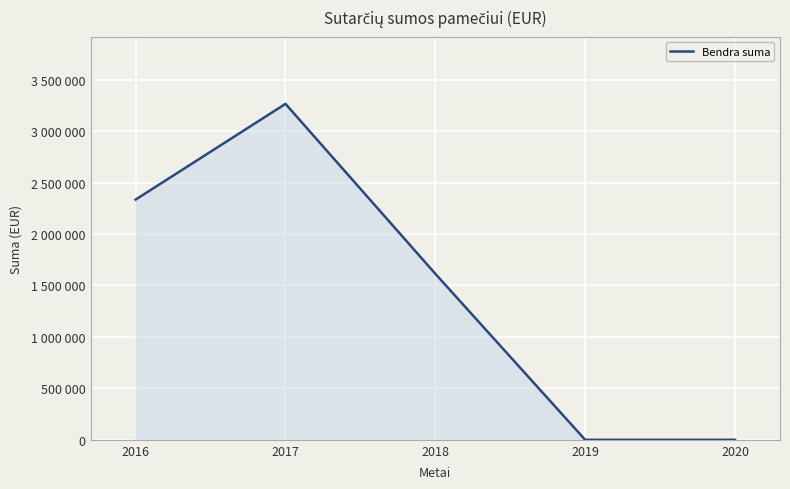

Does the chart have visible grid lines?

Yes